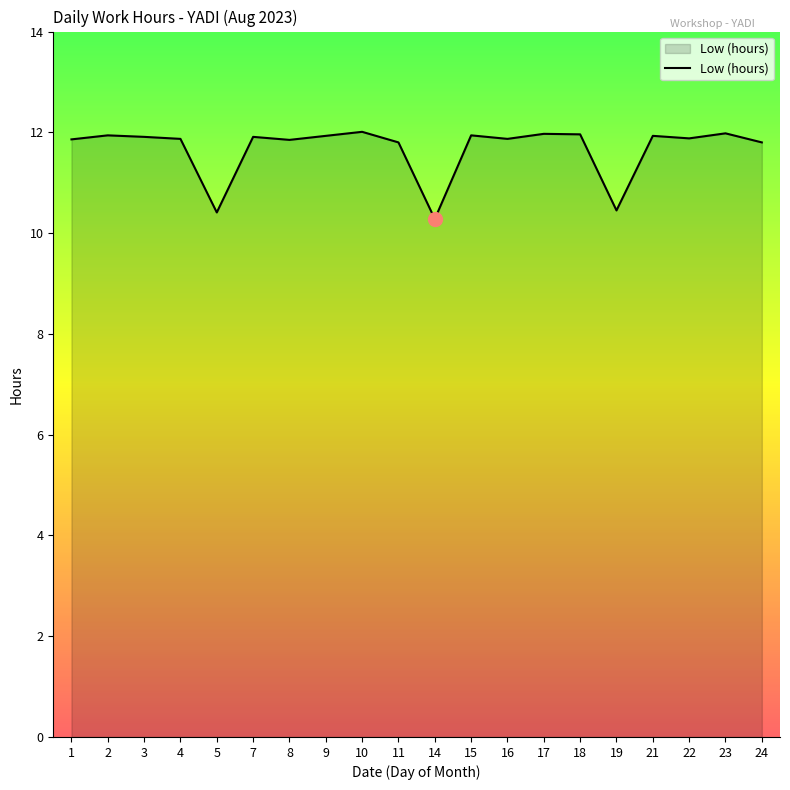

Count the number of categories in the chart.

20